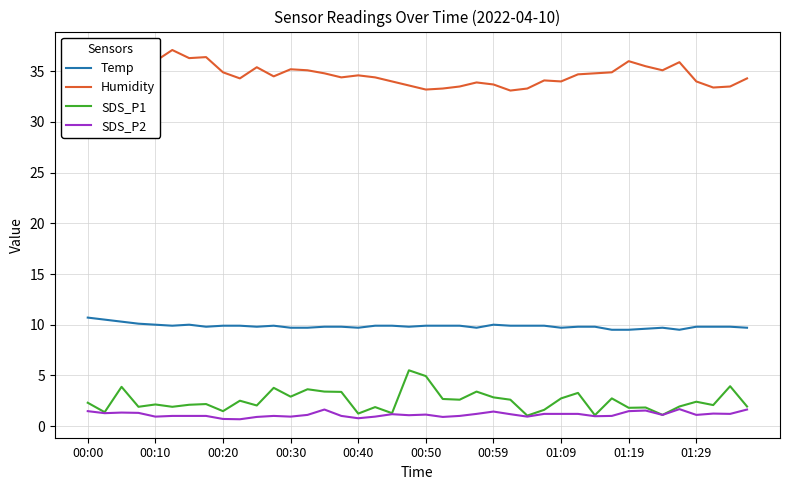

True or false: SDS_P1 and Temp cross at least once.

False